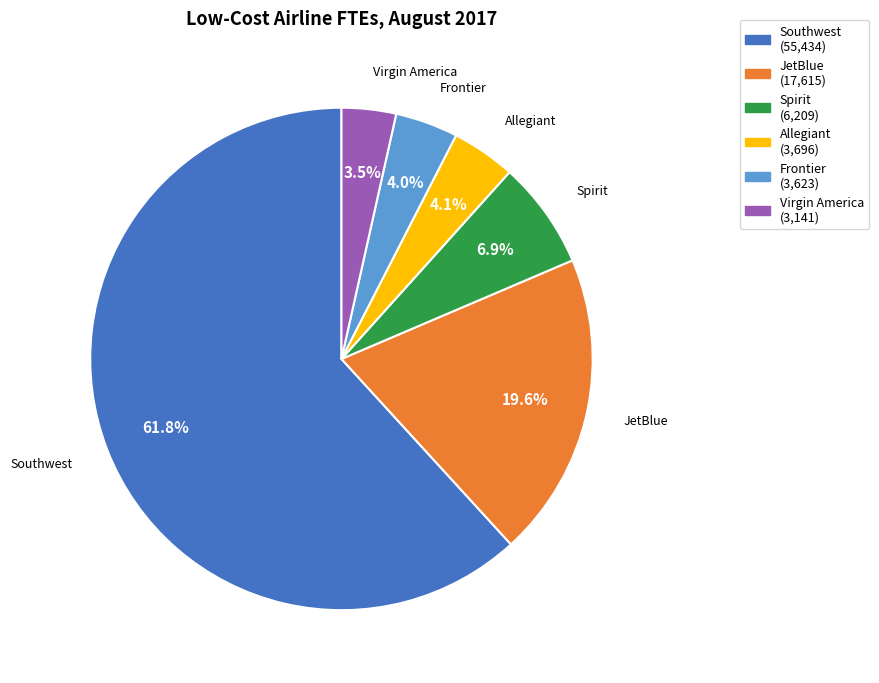

What is the largest slice in the pie chart?

Southwest